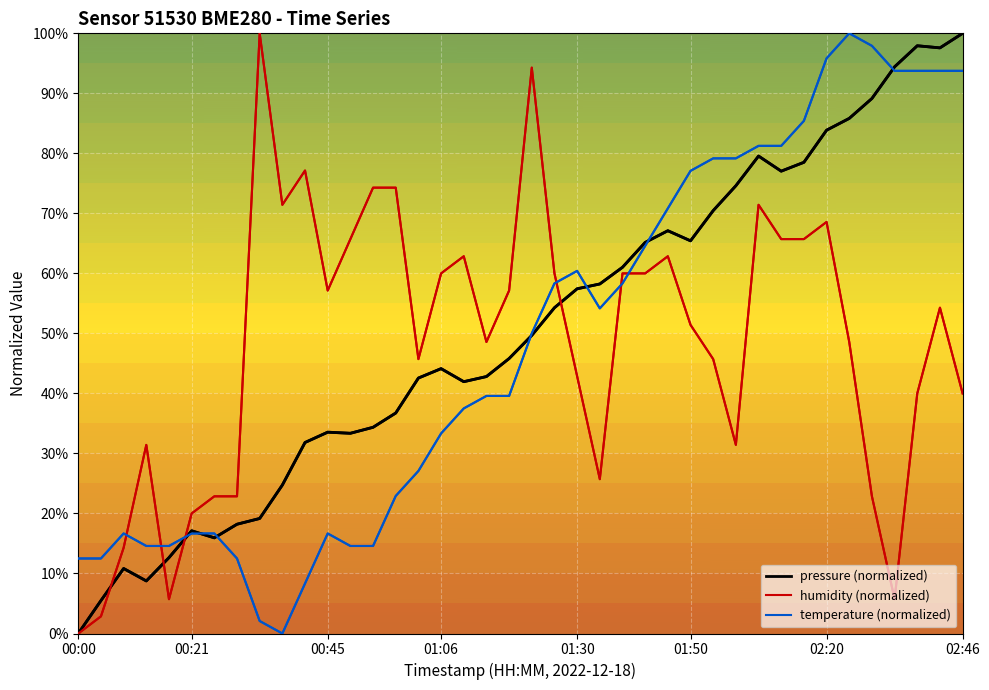

True or false: humidity (normalized) and temperature (normalized) intersect in this chart.

True